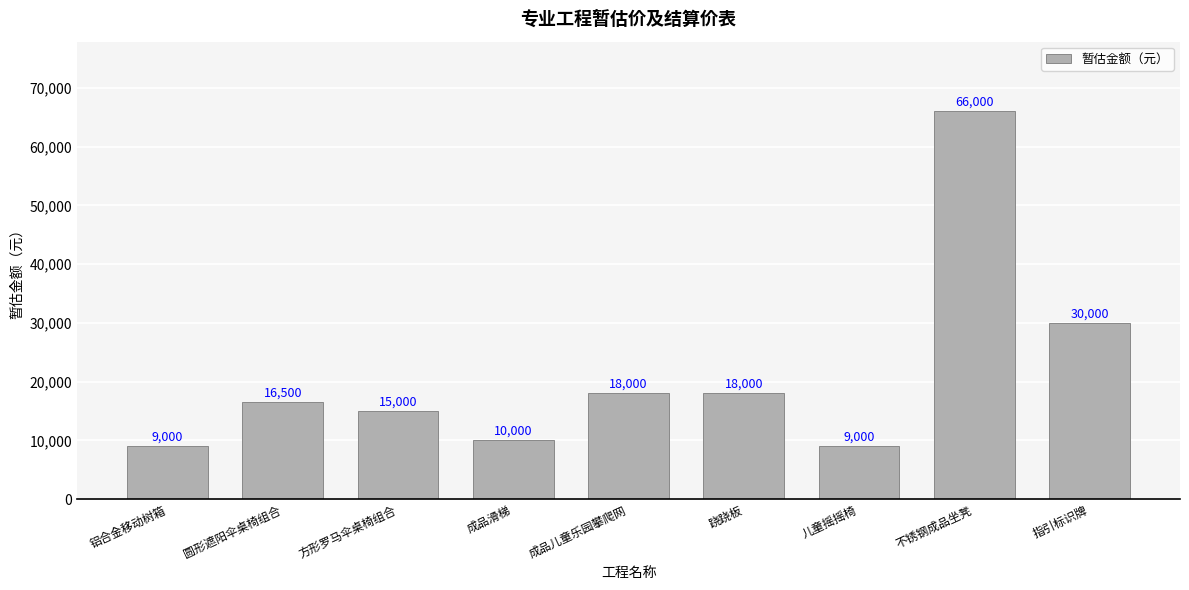

Where is the data nearest to the value 37500?

指引标识牌